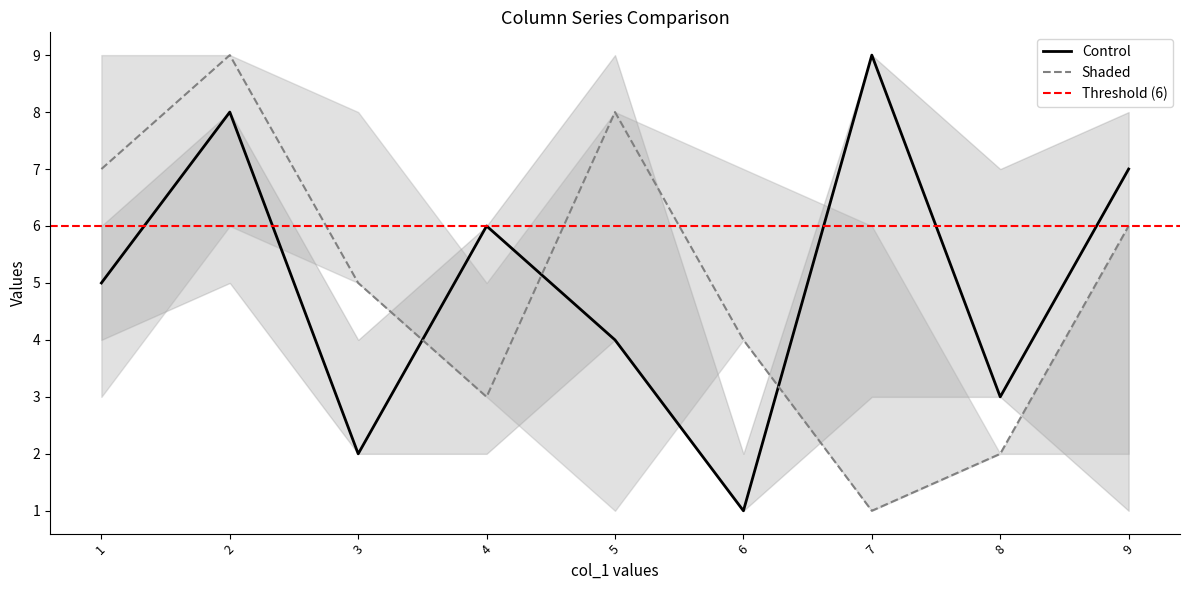

What is the value of the col_3 point at the 5th from the left?

4